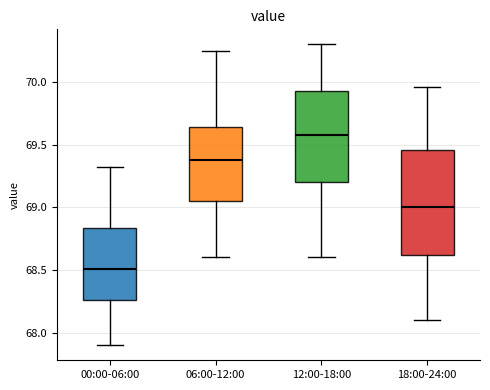

Where does the upper whisker of the box for 12:00-18:00 end on the y-axis? The values are not printed on the chart, so give them approximately, as read against the axis.

70.30